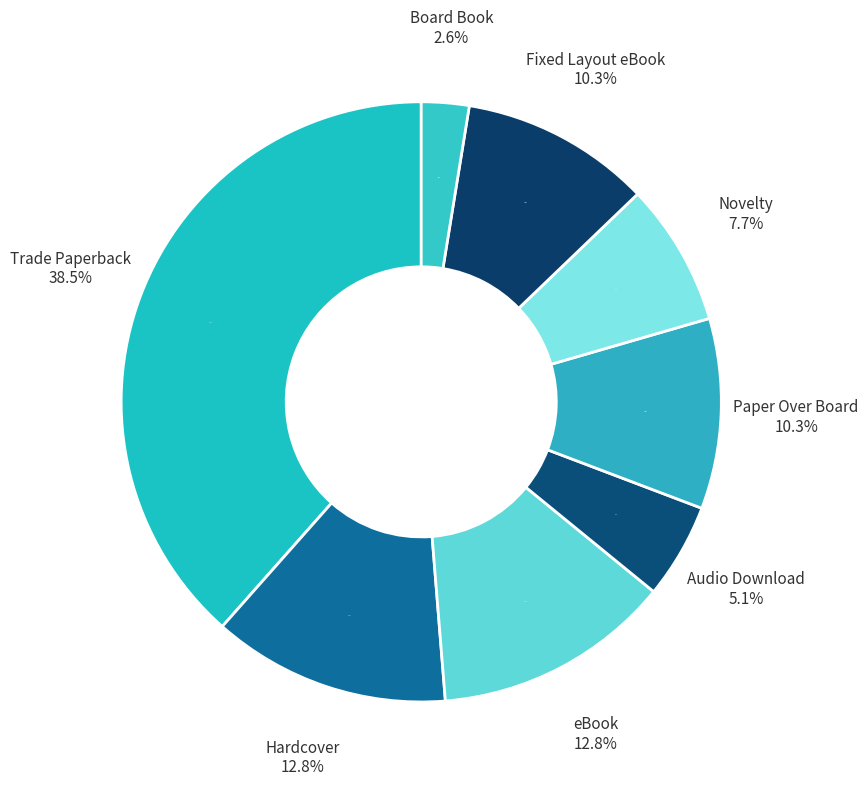

Is Trade Paperback the majority of the pie?

No